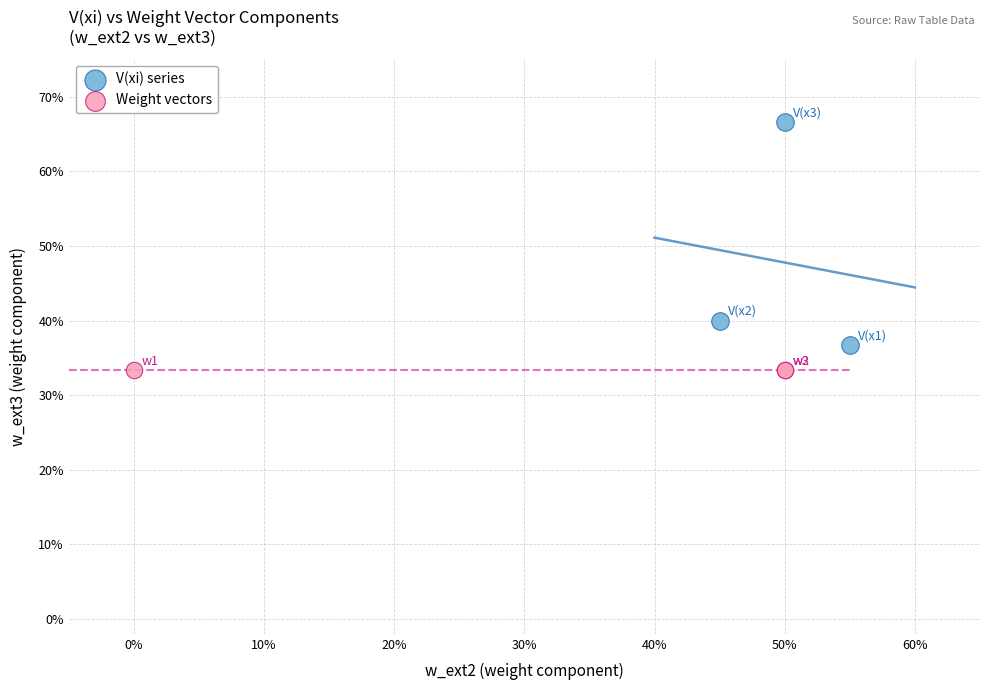

What are all the series names shown in the legend?

V(xi) series, Weight vectors